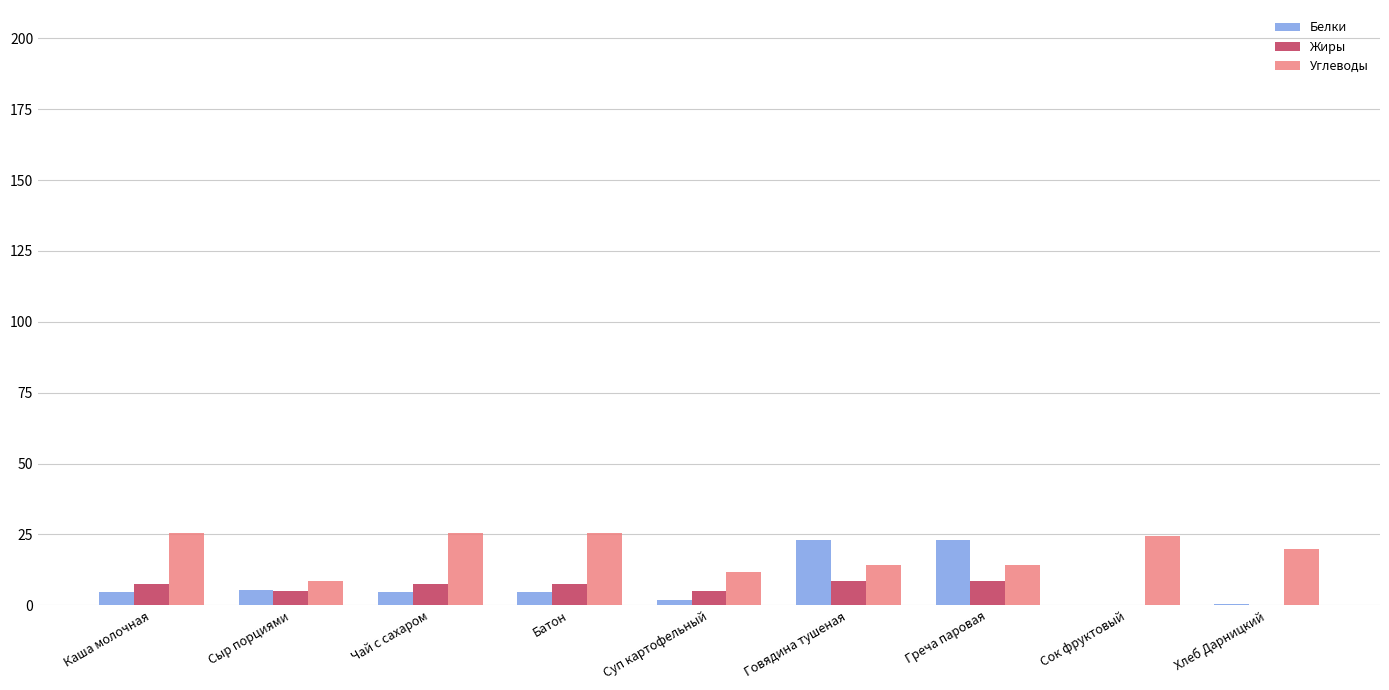

What is the sum of the Жиры values at Греча паровая and Говядина тушеная?

17.4